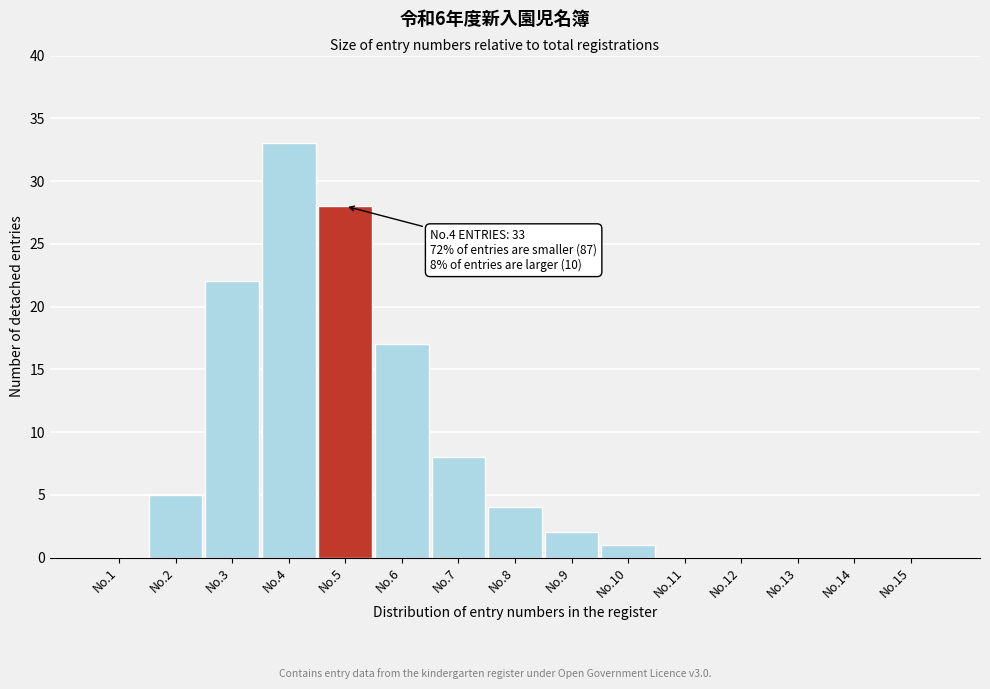

Reading left to right, list all the values displayed in this chart.

No.1=0	No.2=5	No.3=22	No.4=33	No.5=28	No.6=17	No.7=8	No.8=4	No.9=2	No.10=1	No.11=0	No.12=0	No.13=0	No.14=0	No.15=0